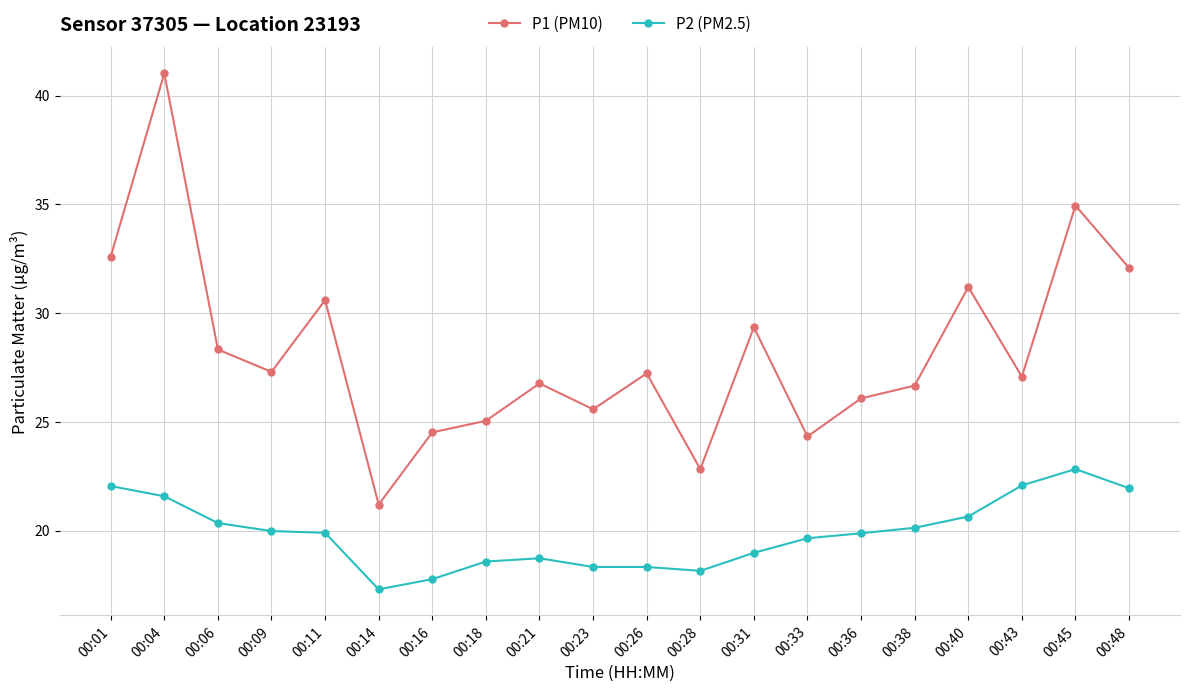

True or false: P2 (PM2.5) and P1 (PM10) cross at least once.

False